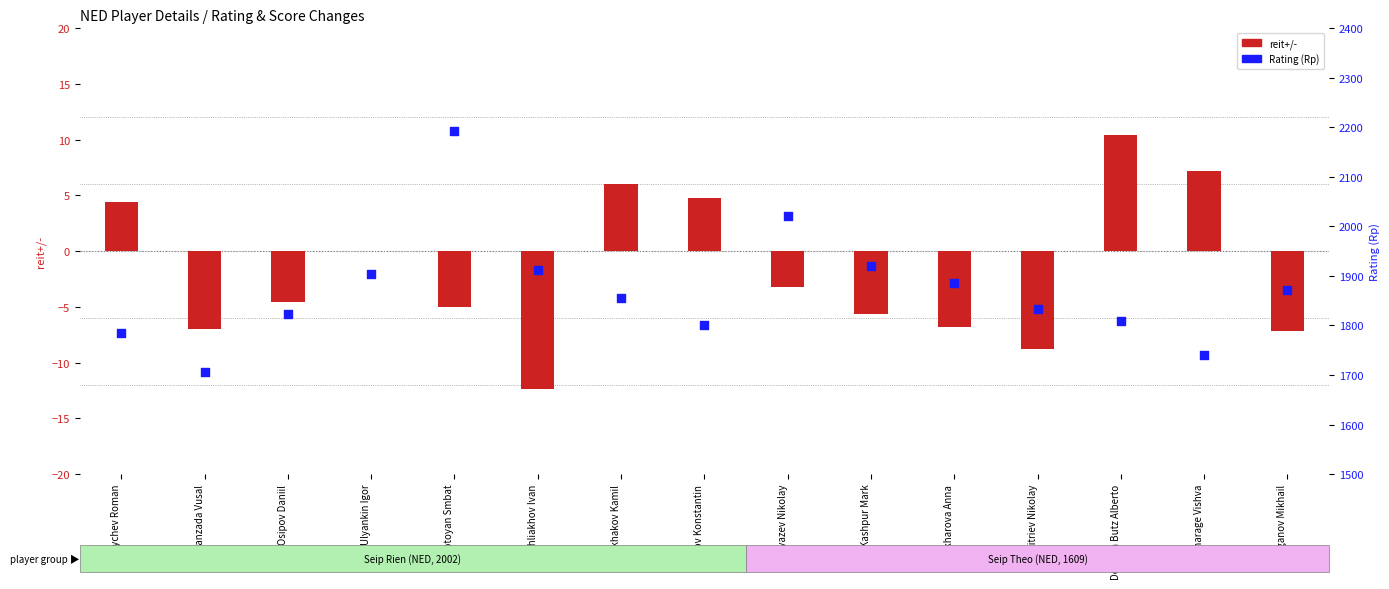

What is the ratio of the value at Oganov Mikhail to the value at Zakharova Anna?

1.0